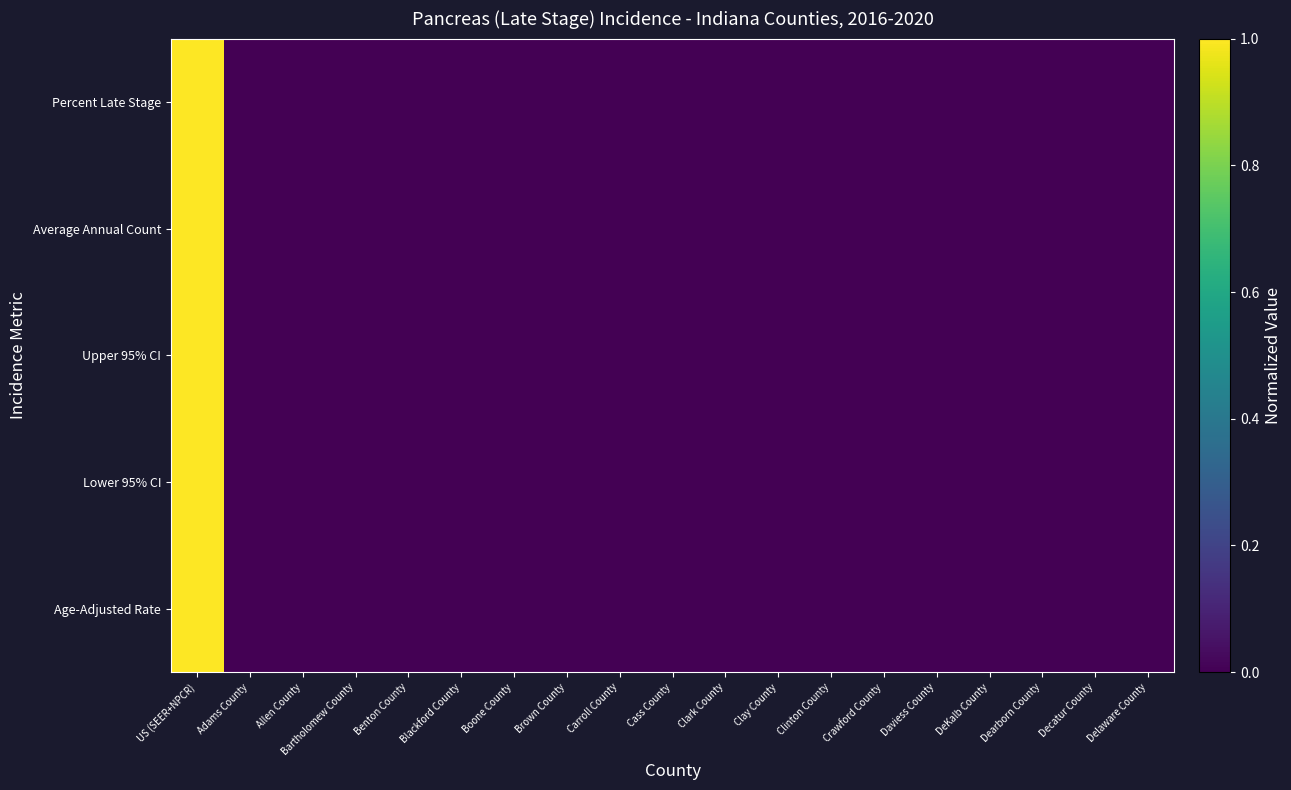

How many distinct data groups are displayed?

5